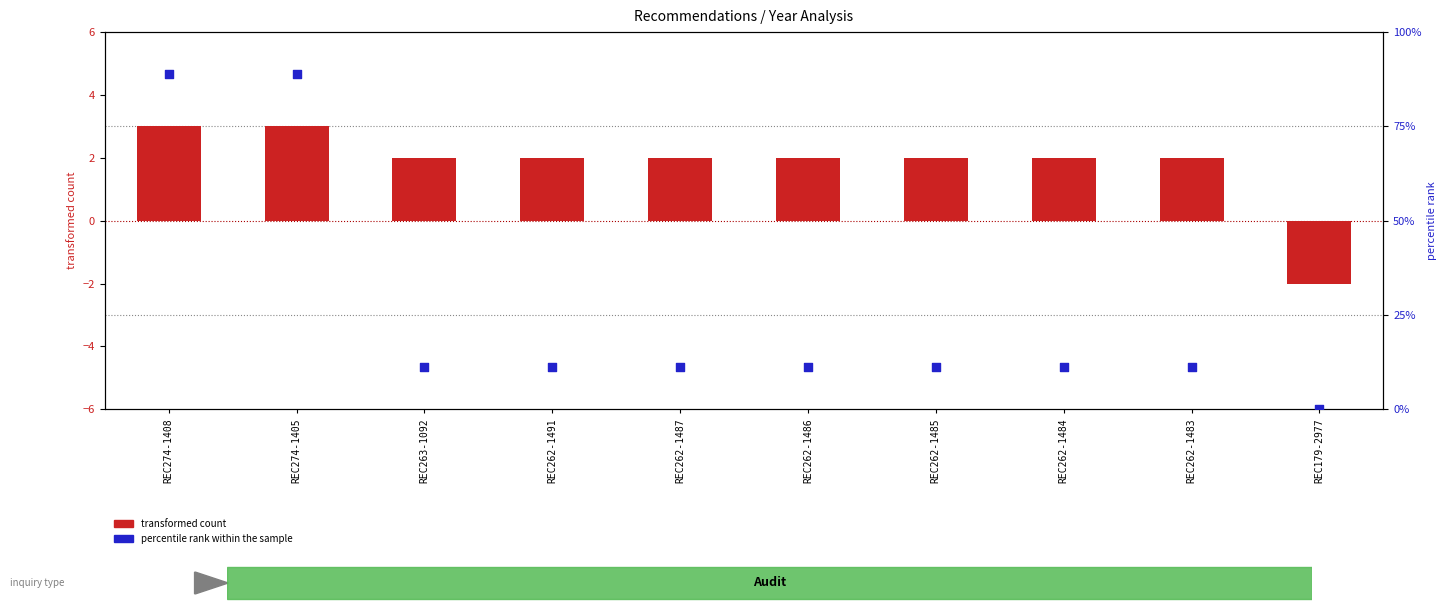

Which series reaches the minimum Y coordinate?

transformed count